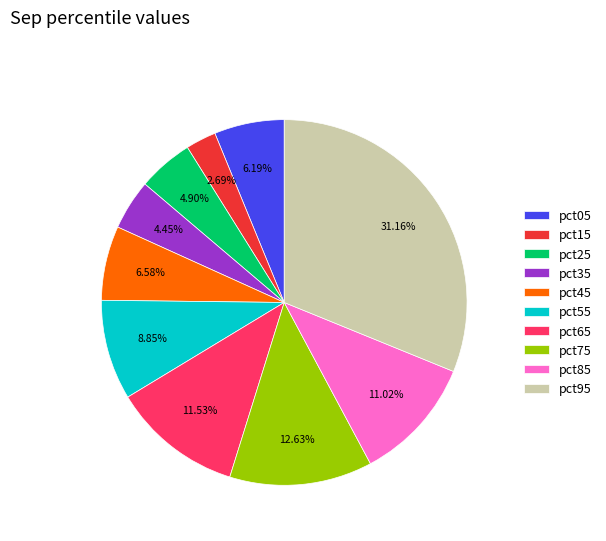

The pct95 slice represents 31% of the pie. True or false?

True